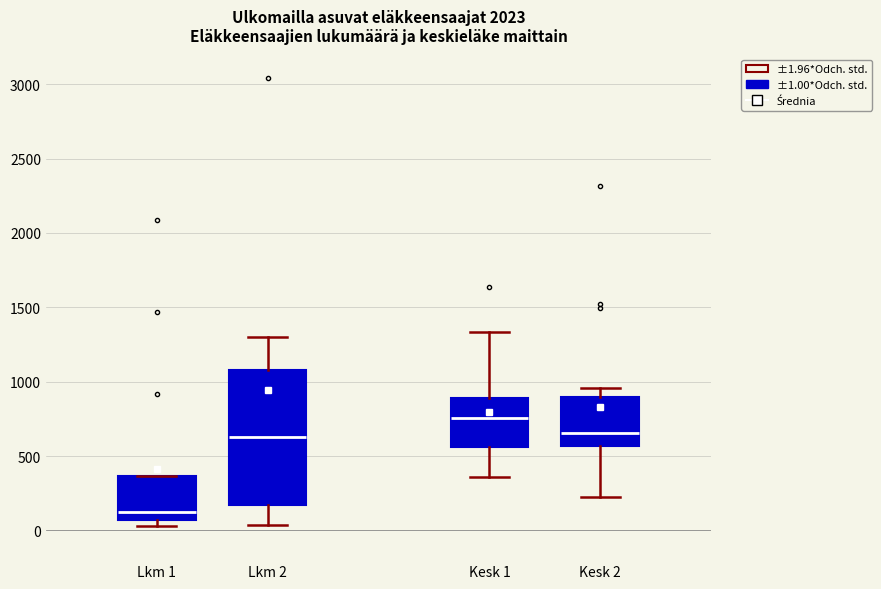

Reading left to right, transcribe this box plot: for each box, give where its median line is, the range the box spans, and where its two whiskers end, as read against the y-axis. The values are not printed on the chart, so give them approximately, as read against the axis.

Lkm 1: median 150, box 50 to 350, whiskers 50 (just below the box's lower edge) to 350
Lkm 2: median 650, box 150 to 1100, whiskers 50 to 1300
Kesk 1: median 750, box 550 to 900, whiskers 350 to 1350
Kesk 2: median 650, box 550 to 900, whiskers 200 to 950